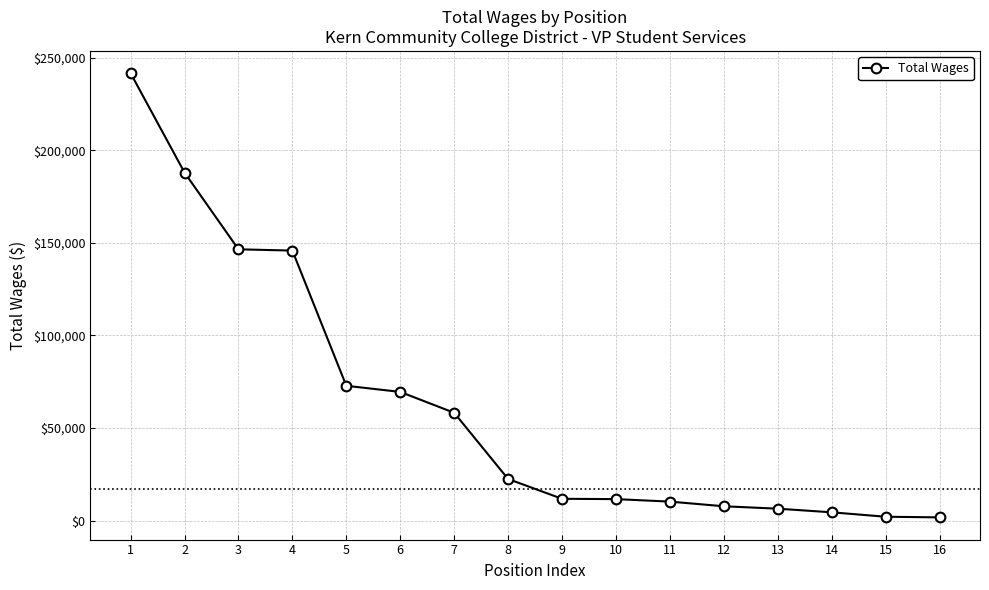

How many data points does each series have?

16